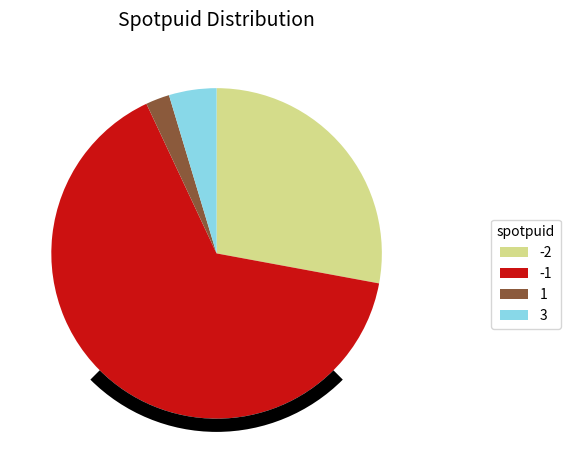

What percentage is NOT represented by spotpuid_1?

97.7%